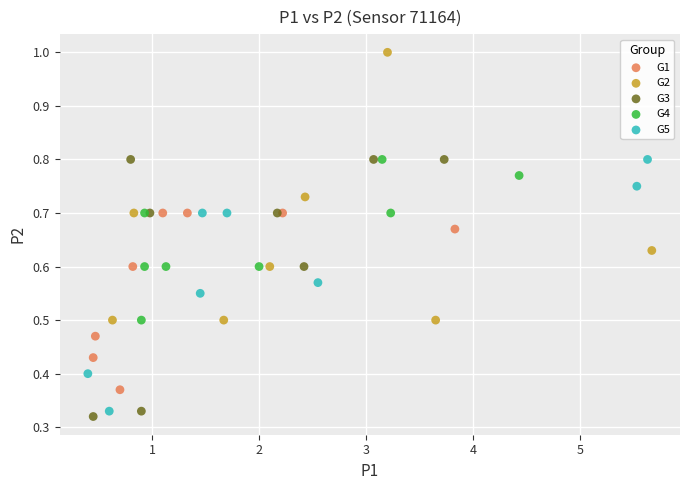

Which series contains the highest Y value?

G2